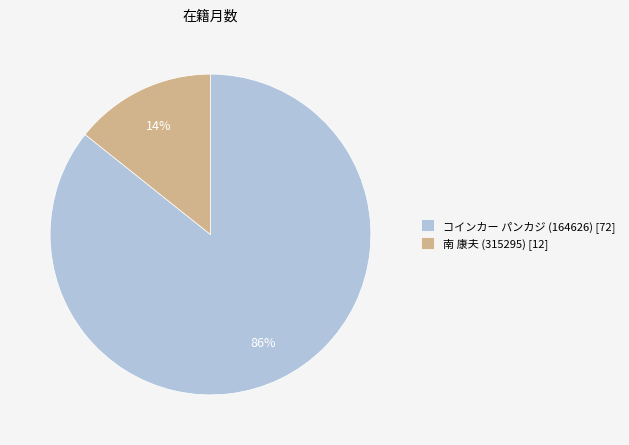

Which slice represents more than half of the pie?

コインカー パンカジ (164626)